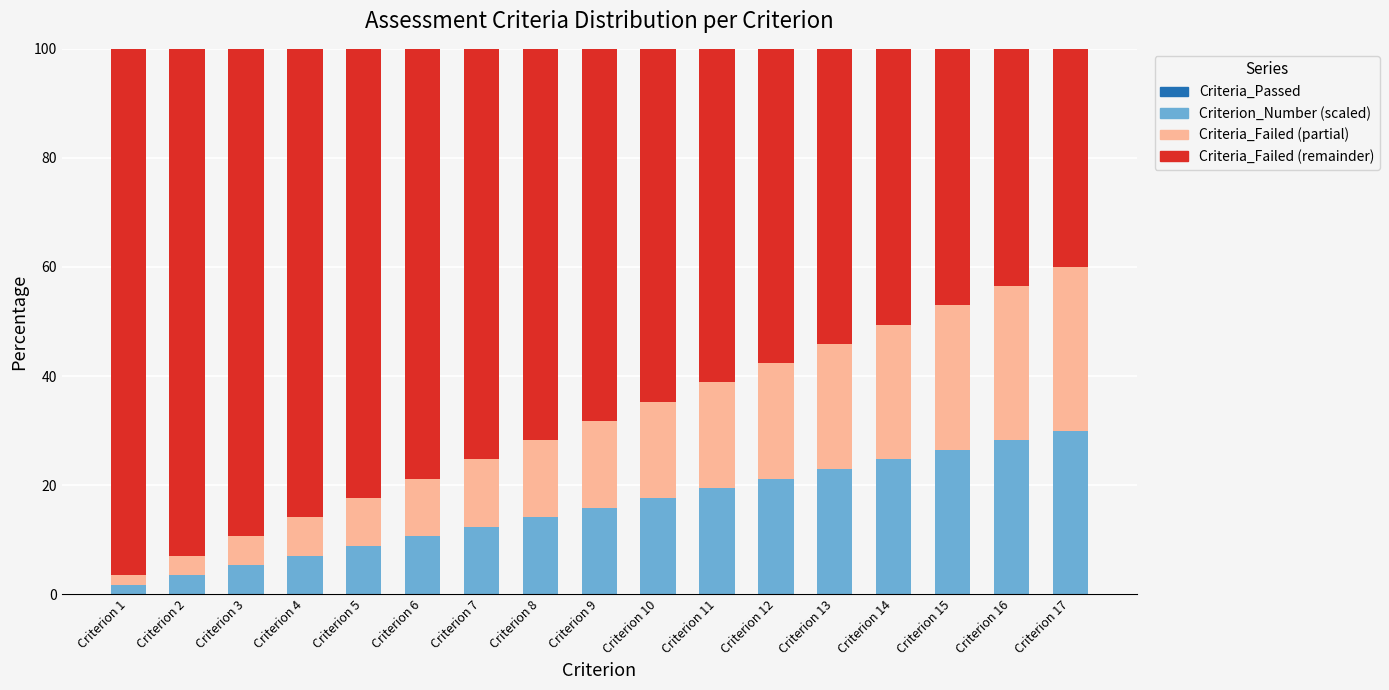

What is the average value of the Criterion_Number (scaled) series?

15.9